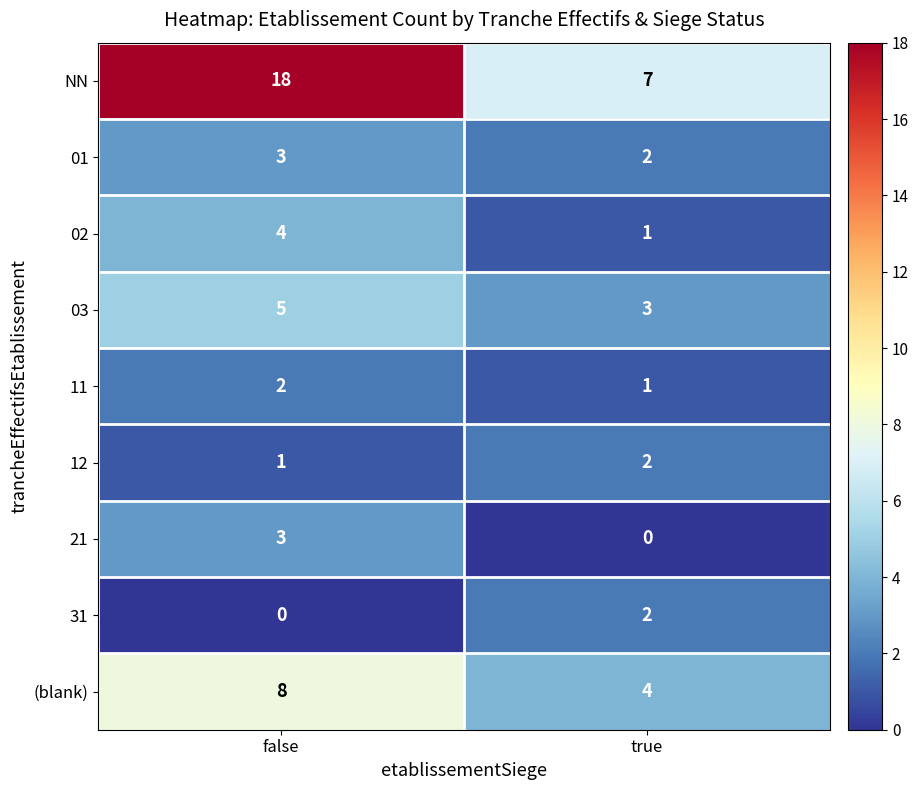

Reading left to right, extract all data points from this chart.

NN: false=18	true=7
01: false=3	true=2
02: false=4	true=1
03: false=5	true=3
11: false=2	true=1
12: false=1	true=2
21: false=3	true=0
31: false=0	true=2
(blank): false=8	true=4